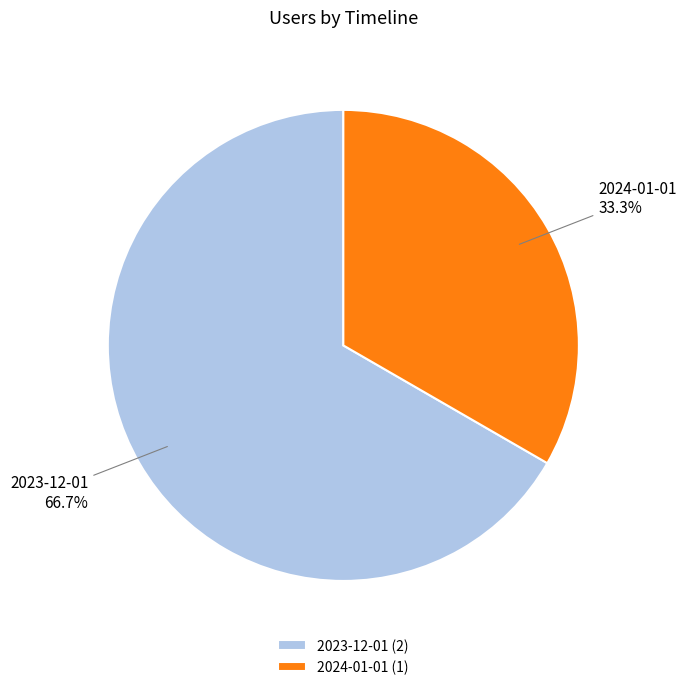

What is the majority slice?

2023-12-01